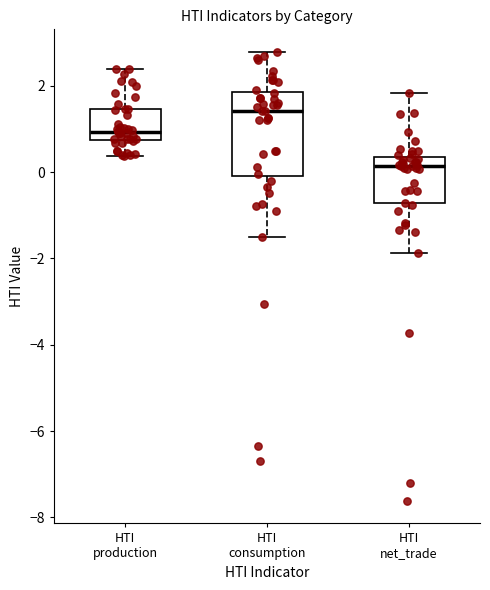

Reading left to right, read every box against the y-axis: the position of its median line, the range the box covers, and the ends of its whiskers. The values are not printed on the chart, so give them approximately, as read against the axis.

HTI production: median 1.0, box 0.8 to 1.4, whiskers 0.4 to 2.4
HTI consumption: median 1.4, box 0.0 to 1.8, whiskers -1.6 to 2.8
HTI net_trade: median 0.2, box -0.8 to 0.4, whiskers -1.8 to 1.8